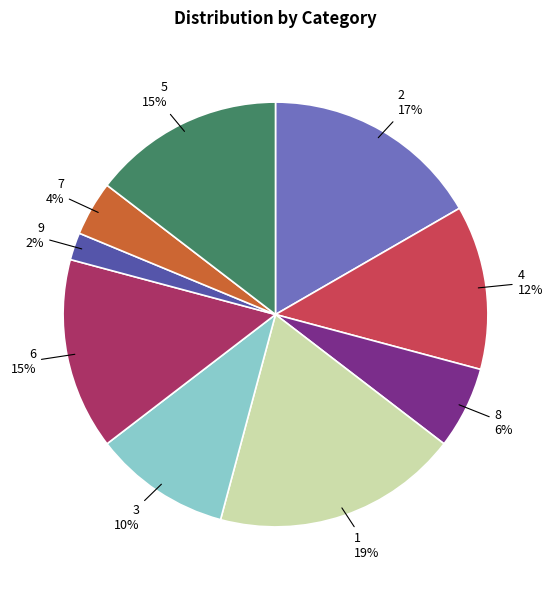

Is there any slice that represents more than half of the pie?

No